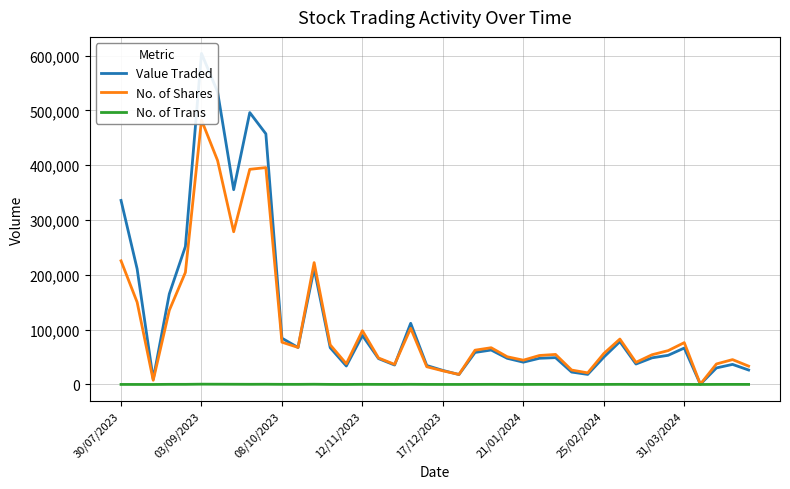

At which label does No. of Trans reach its peak?

03/09/2023